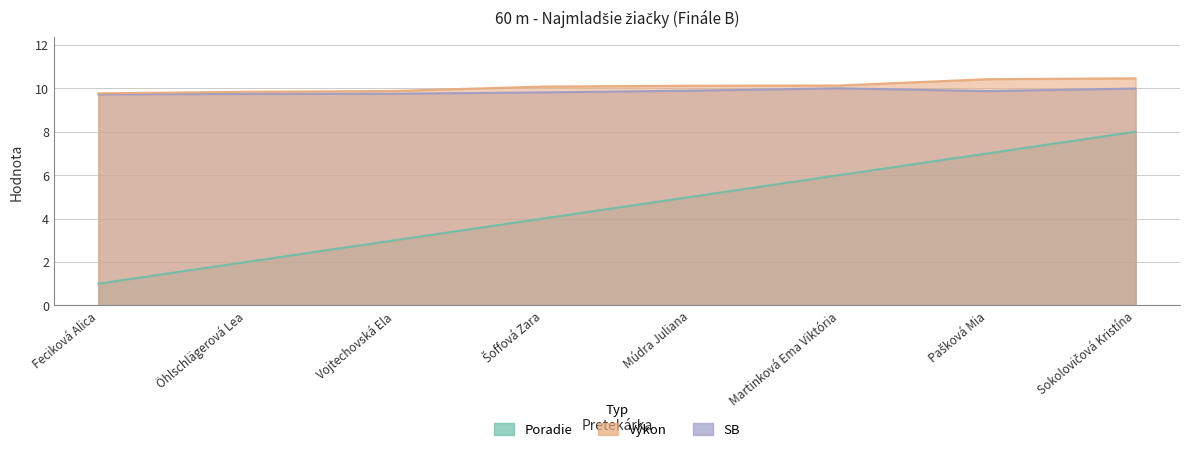

How many lines are shown in the chart?

3